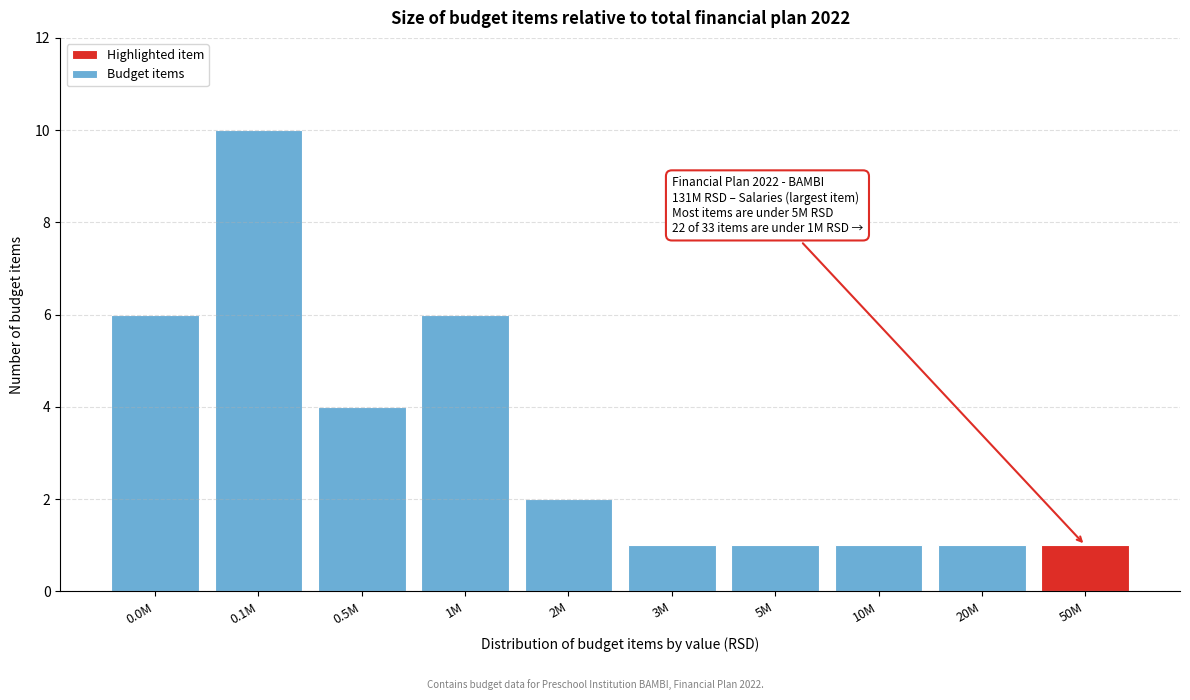

Reading right to left, transcribe all the data shown in this chart.

50M=1	20M=1	10M=1	5M=1	3M=1	2M=2	1M=6	0.5M=4	0.1M=10	0.0M=6